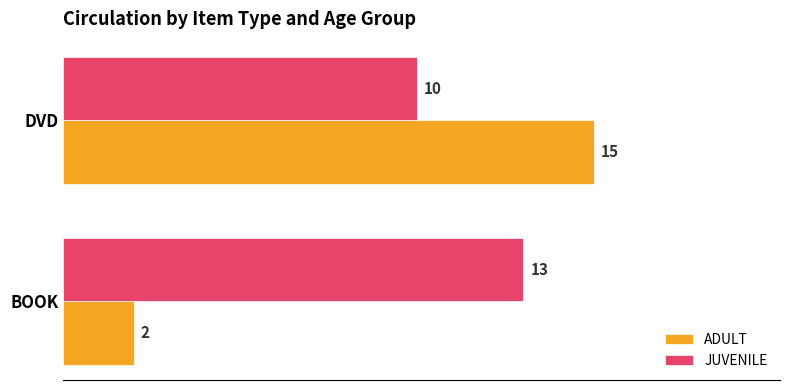

The ADULT series shows 2 at BOOK. True or false?

True